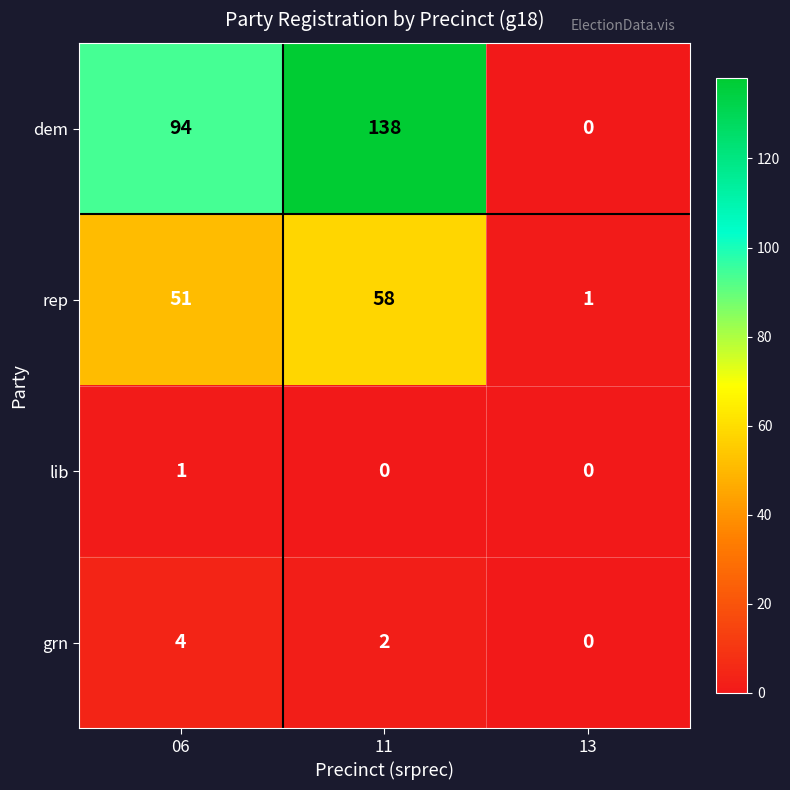

Rank the series by their maximum value, from highest to lowest.

dem, rep, grn, lib